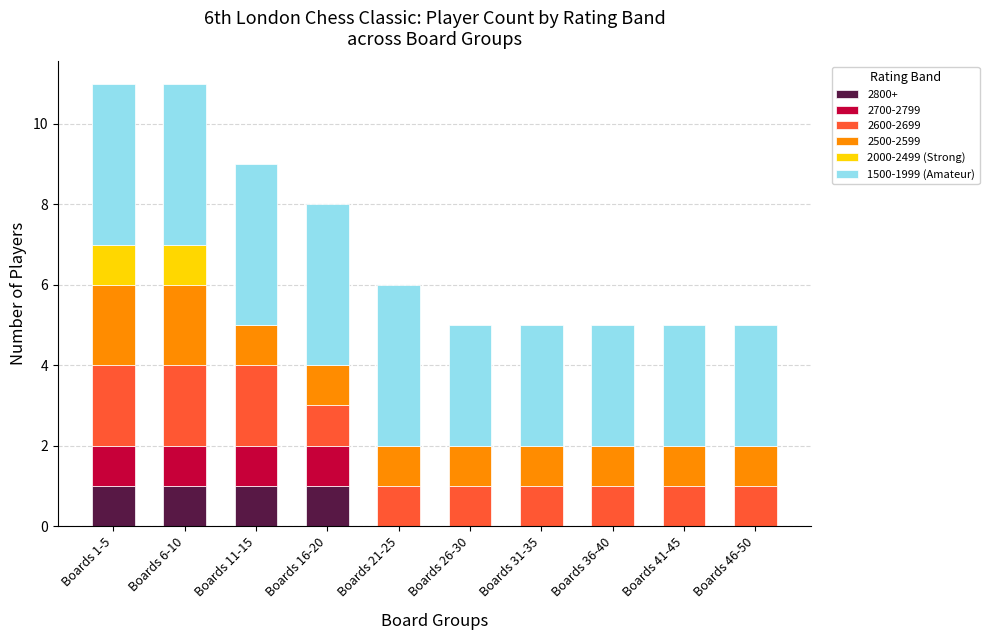

The value of 2800+ at Boards 11-15 is 1. True or false?

True